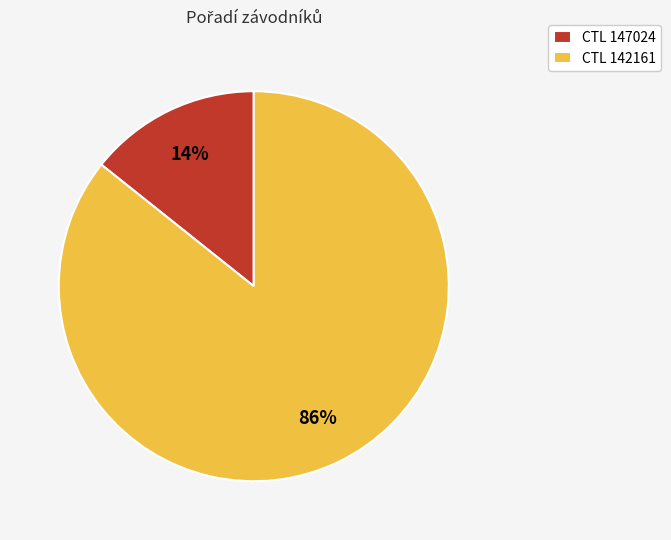

Rank the categories by value from lowest to highest.

CTL 147024, CTL 142161